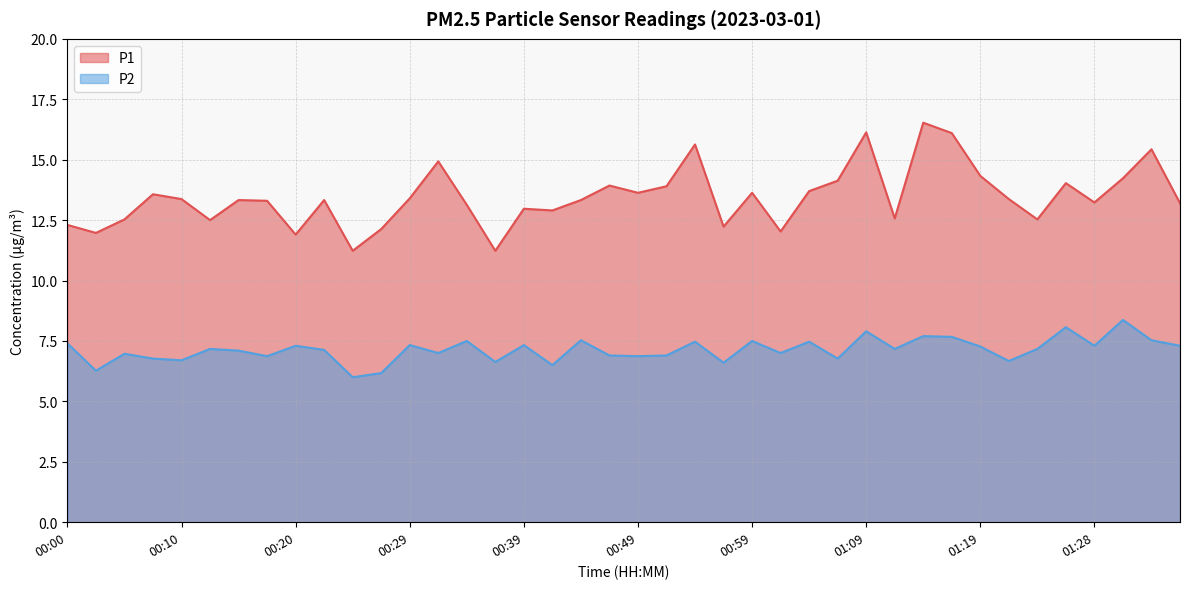

Count the number of data series in this chart.

2